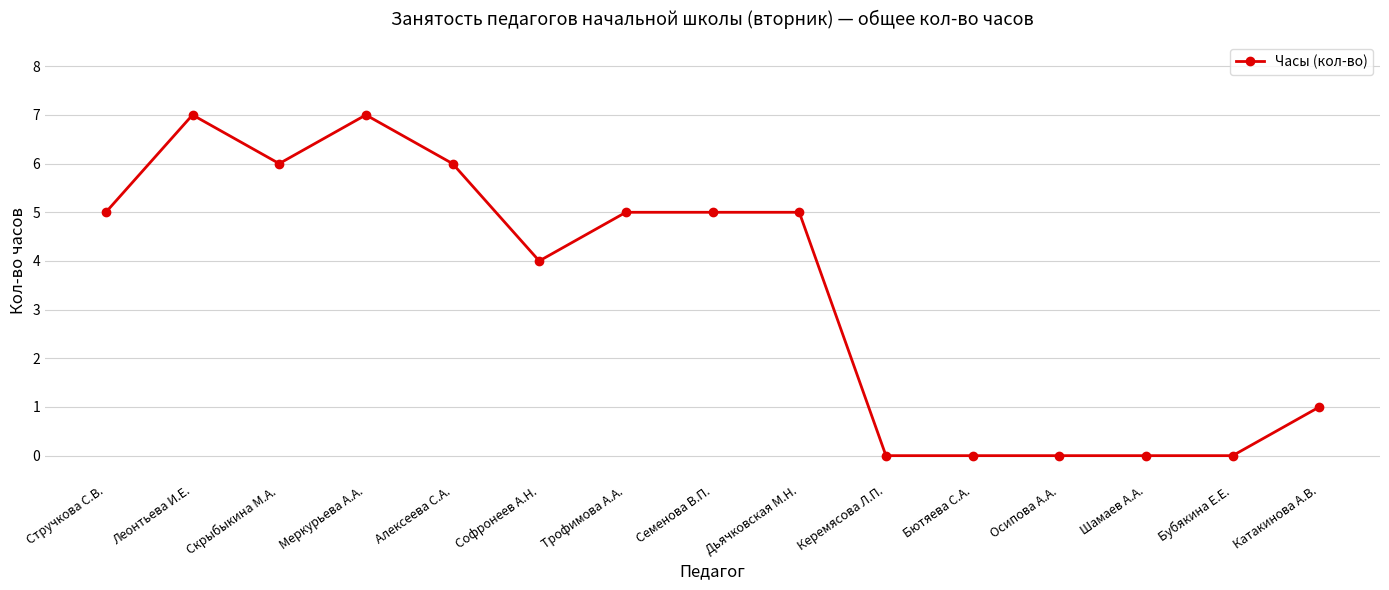

The chart shows a value of 5 at Бютяева С.А.. True or false?

False